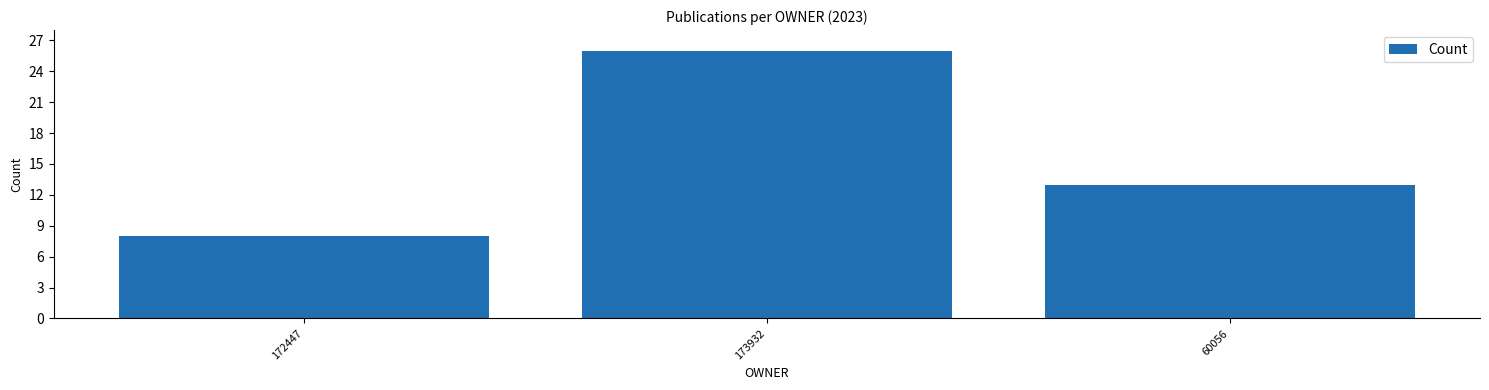

How many values are below 13?

1